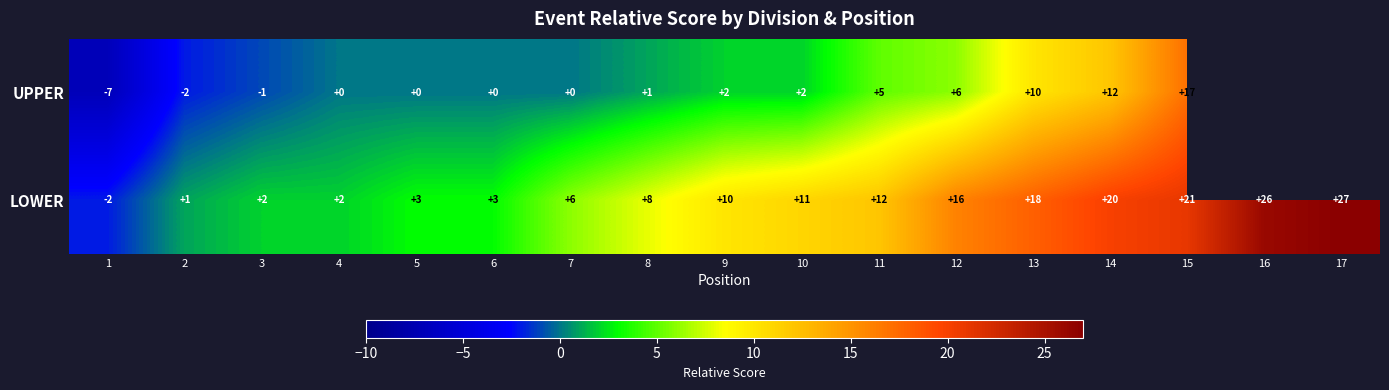

True or false: UPPER has a value of 10 at 13.

True